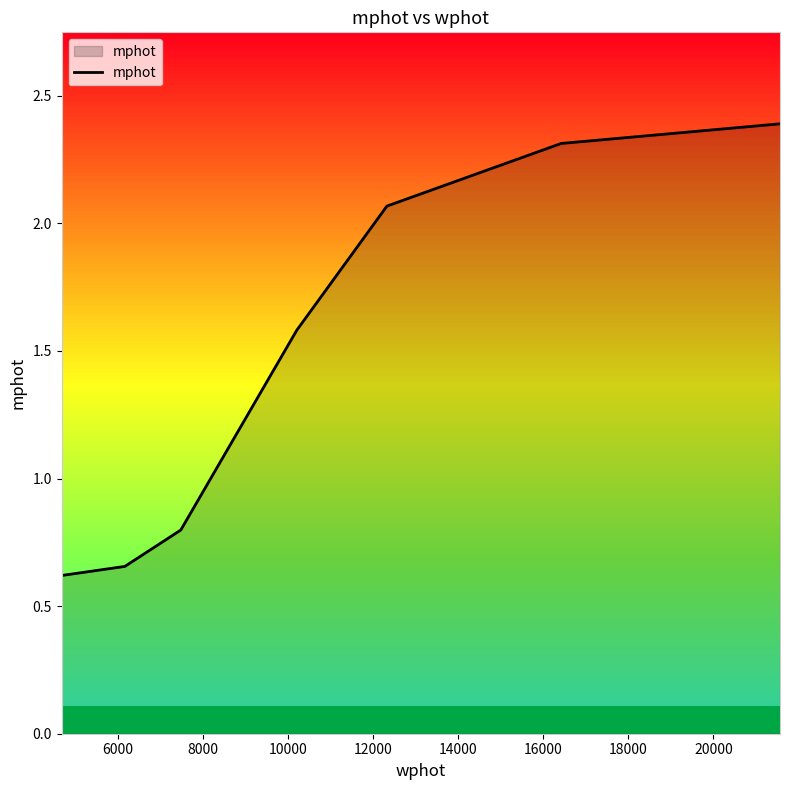

True or false: the data has more than 1 interior local peaks.

False